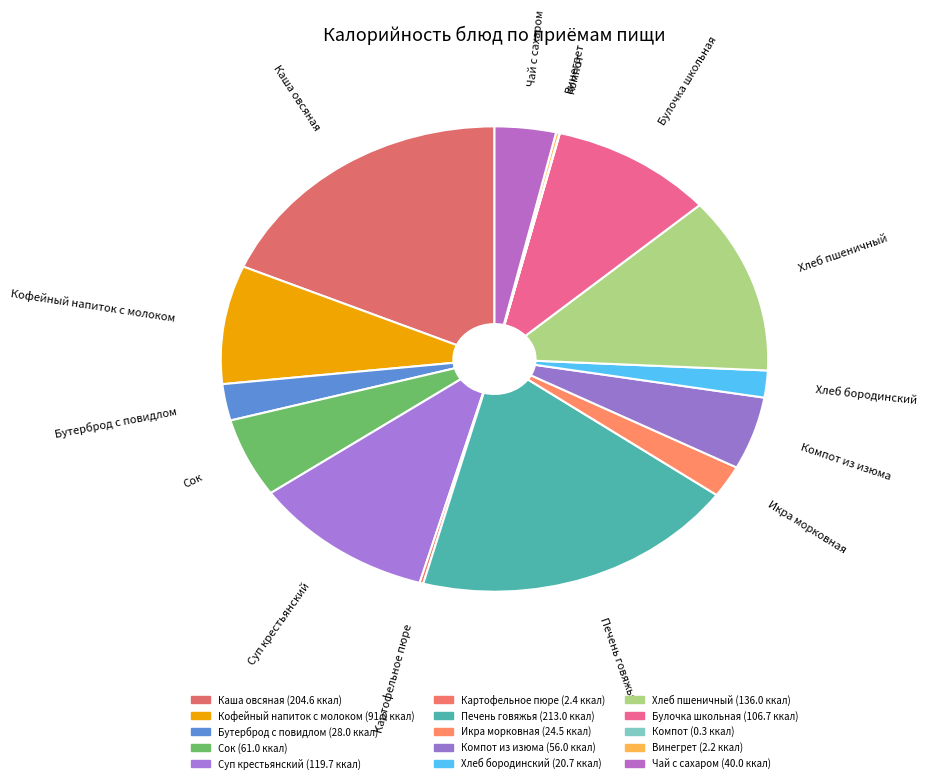

How many slices are in this pie chart?

15